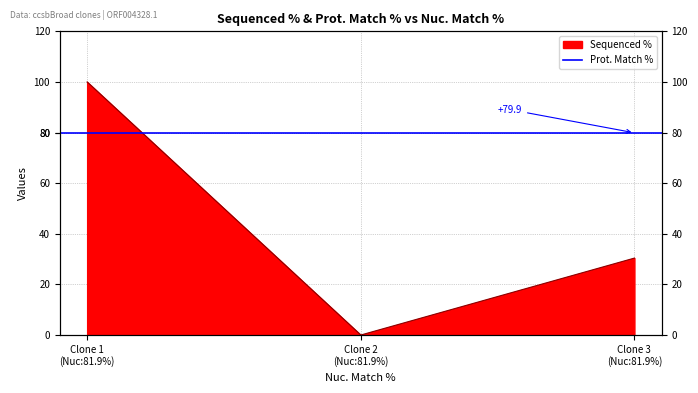

Reading left to right, transcribe all the data shown in this chart.

100.0	0.0	30.4